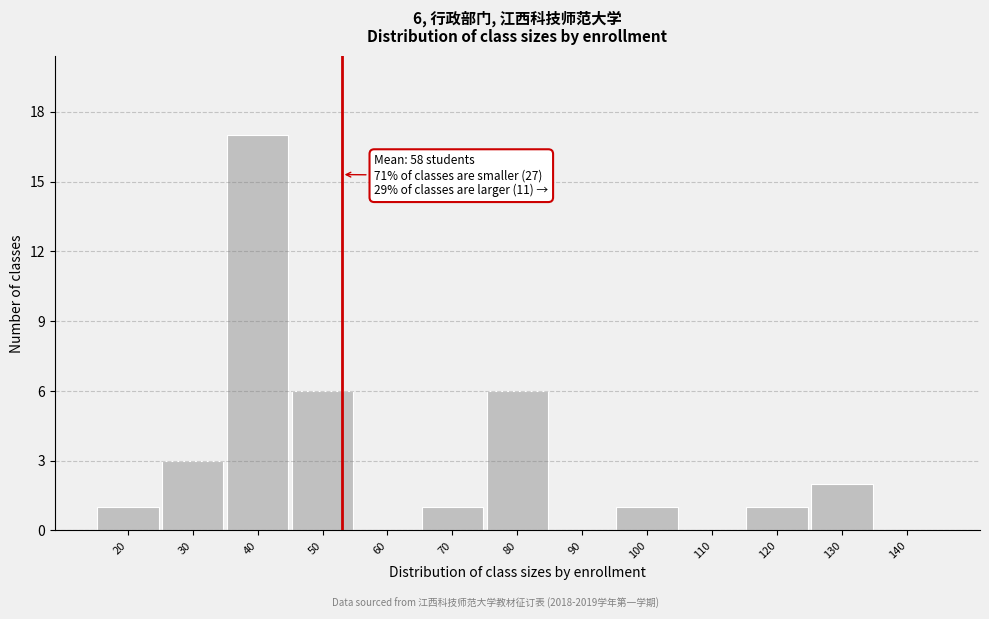

Reading left to right, what are all the values shown in this chart?

20=1	30=3	40=17	50=6	60=0	70=1	80=6	90=0	100=1	110=0	120=1	130=2	140=0